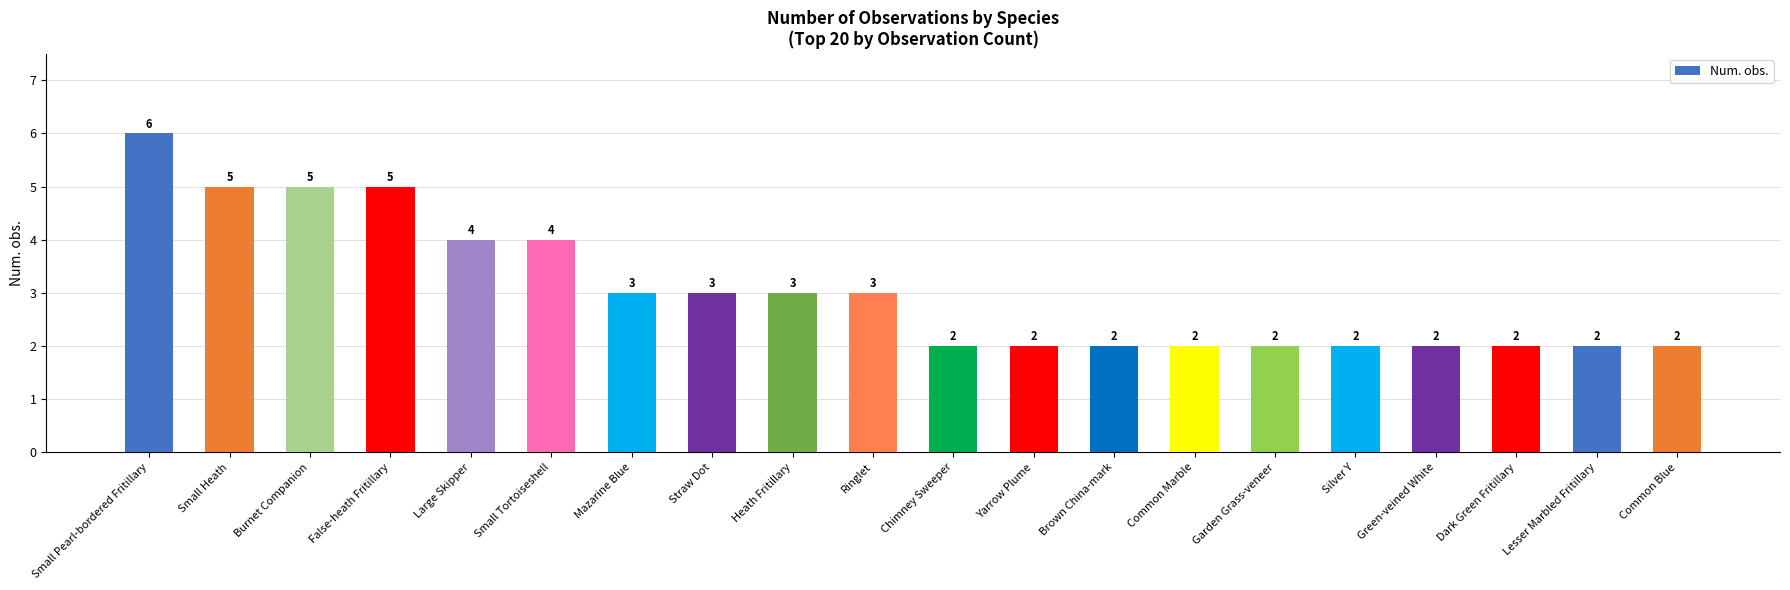

Approximately how many times larger is the value at Chimney Sweeper compared to Ringlet?

0.7